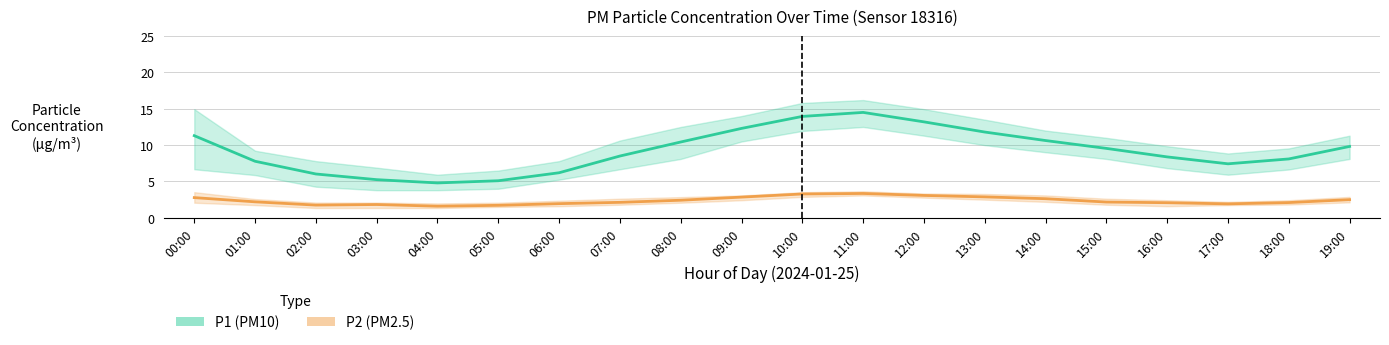

What is the difference between the highest and lowest values at 08:00?

8.0